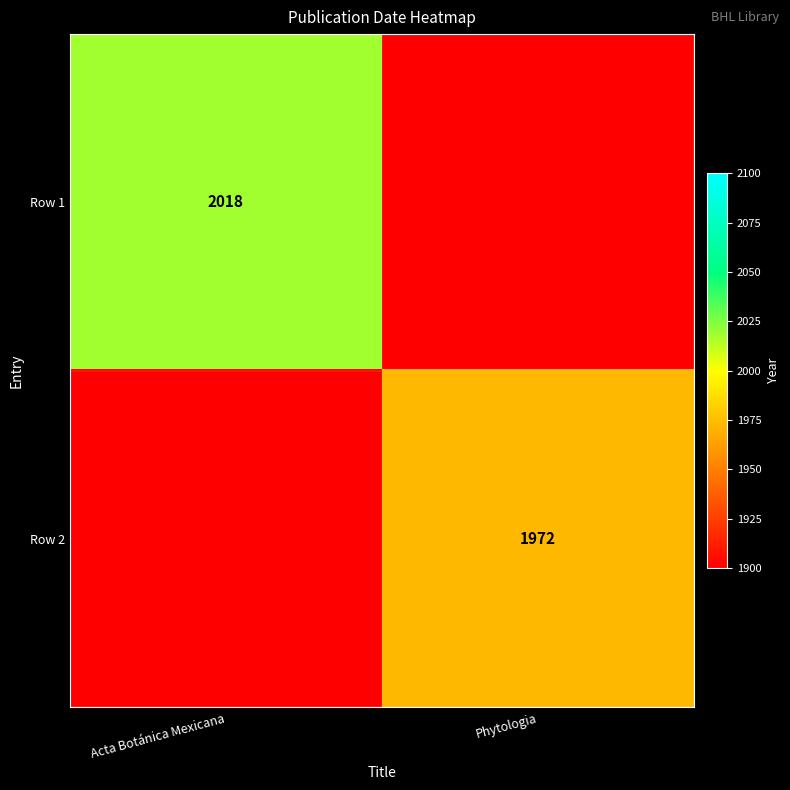

The Row 1 series shows 745 at Acta Botánica Mexicana. True or false?

False